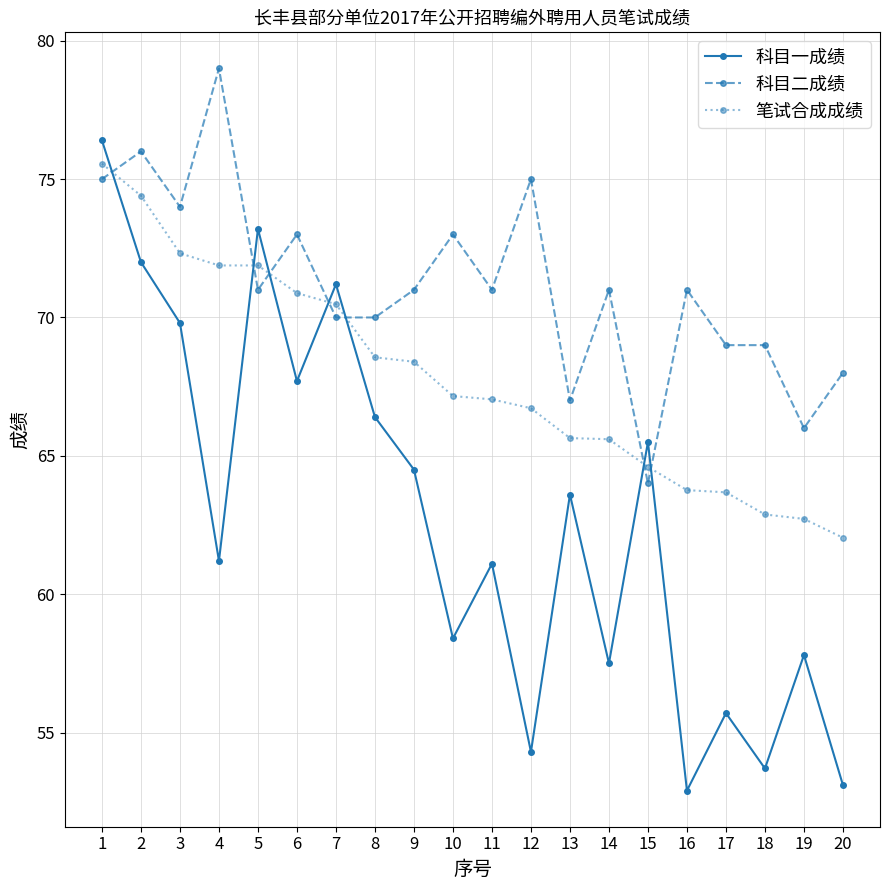

At which category does 科目二成绩 reach its first local peak?

2